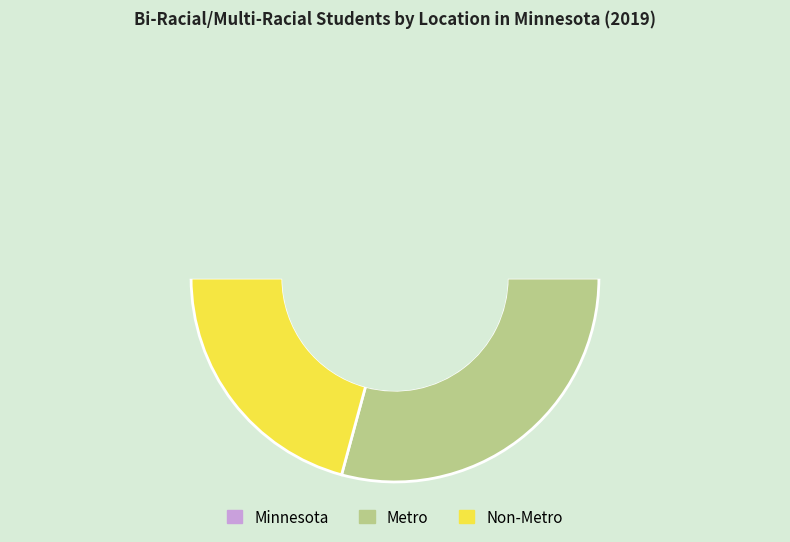

Combined, do Metro and Minnesota account for over 50%?

Yes